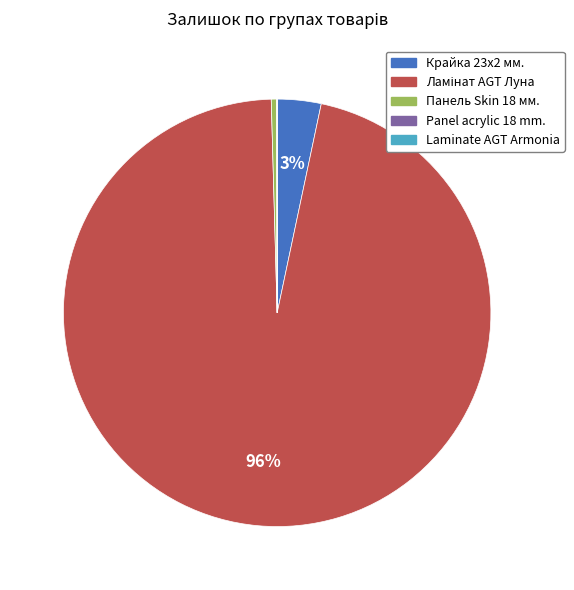

Is there a majority slice in this chart?

Yes